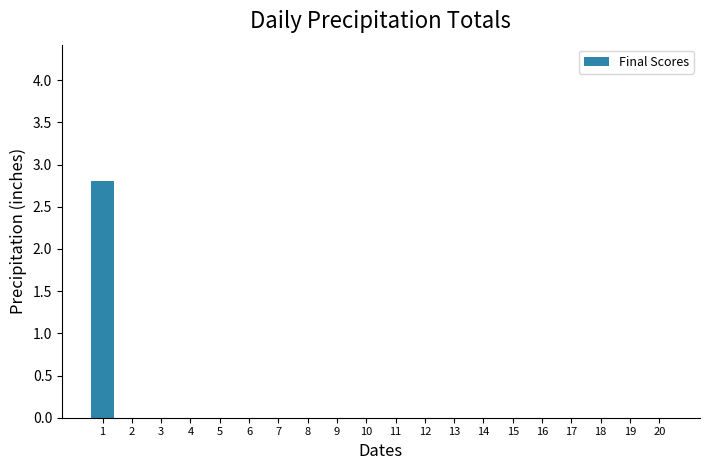

Reading left to right, extract all data points from this chart.

1=2.8	2=0.0	3=0.0	4=0.0	5=0.0	6=0.0	7=0.0	8=0.0	9=0.0	10=0.0	11=0.0	12=0.0	13=0.0	14=0.0	15=0.0	16=0.0	17=0.0	18=0.0	19=0.0	20=0.0